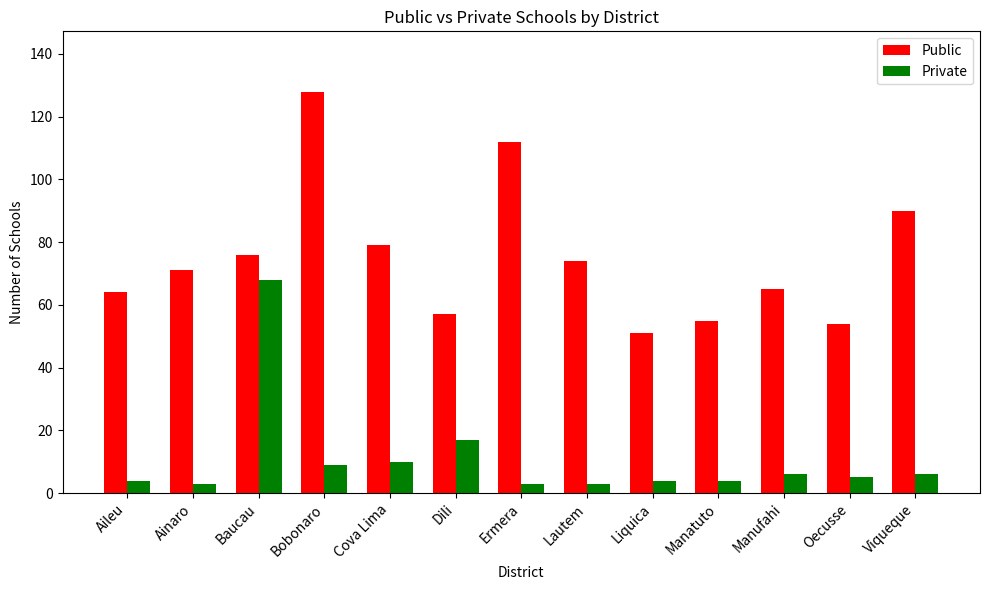

How many bars are there in each group?

2